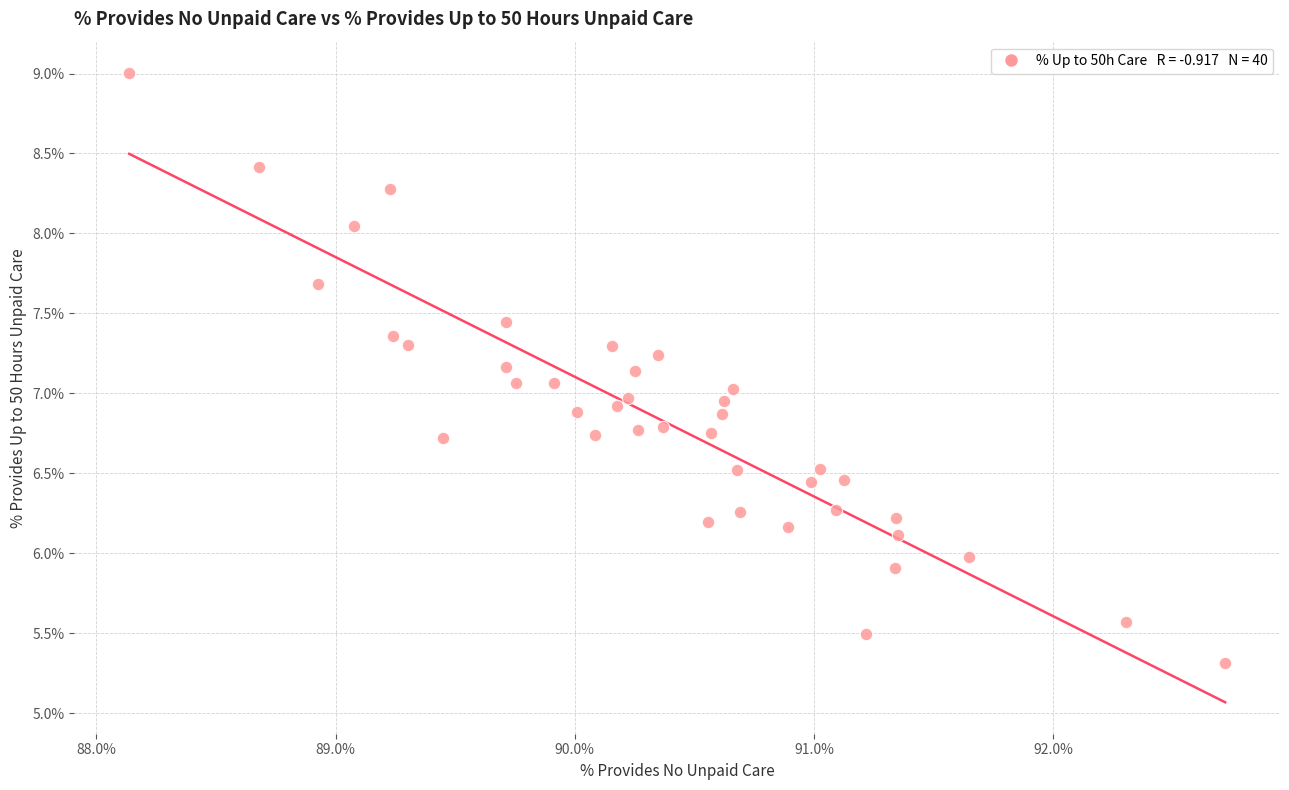

What is the range of X values (max minus min)?

4.6